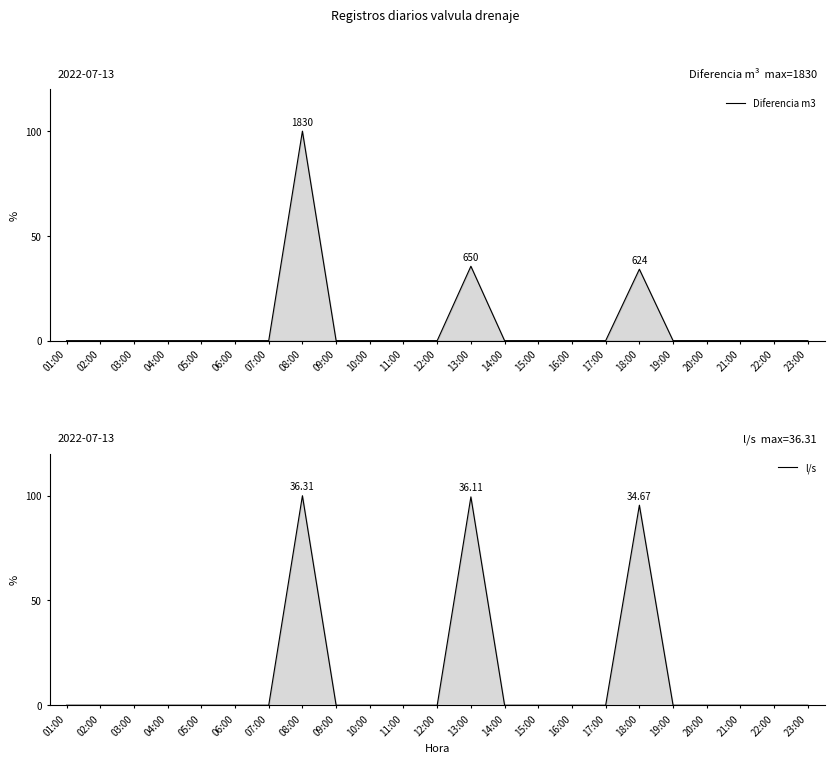

True or false: Diferencia m3 and l/s intersect in this chart.

False